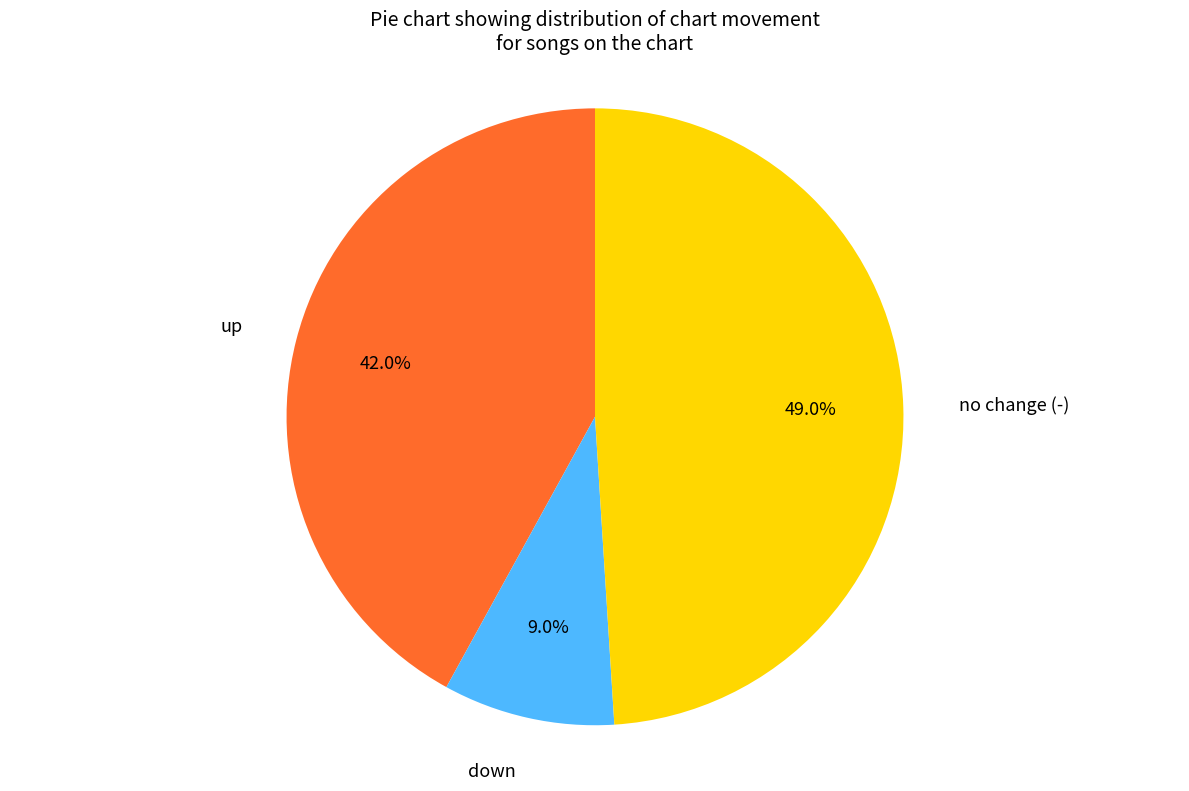

Is there any slice that represents more than half of the pie?

No